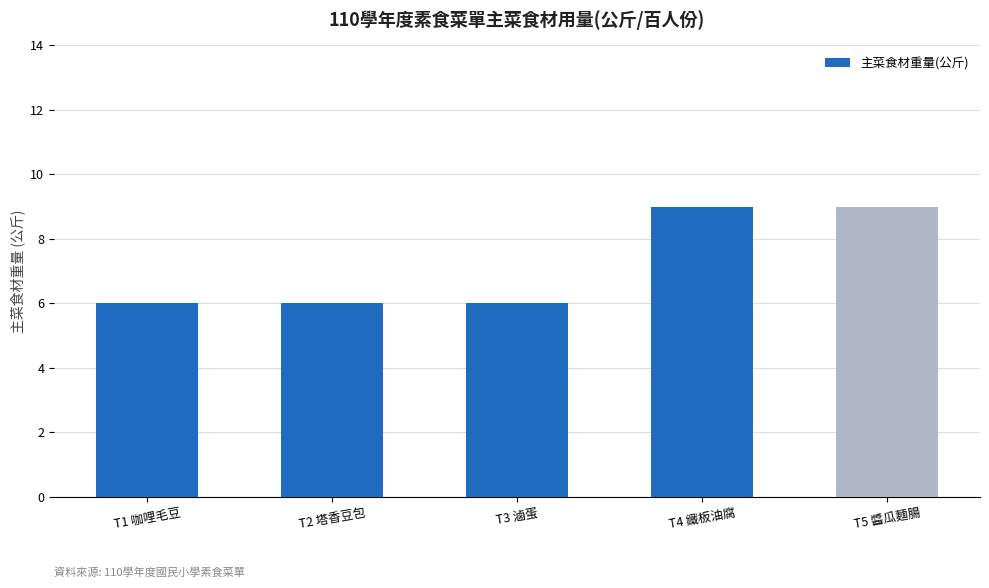

Approximately how many times larger is the value at T5 醬瓜麵腸 compared to T2 塔香豆包?

1.5